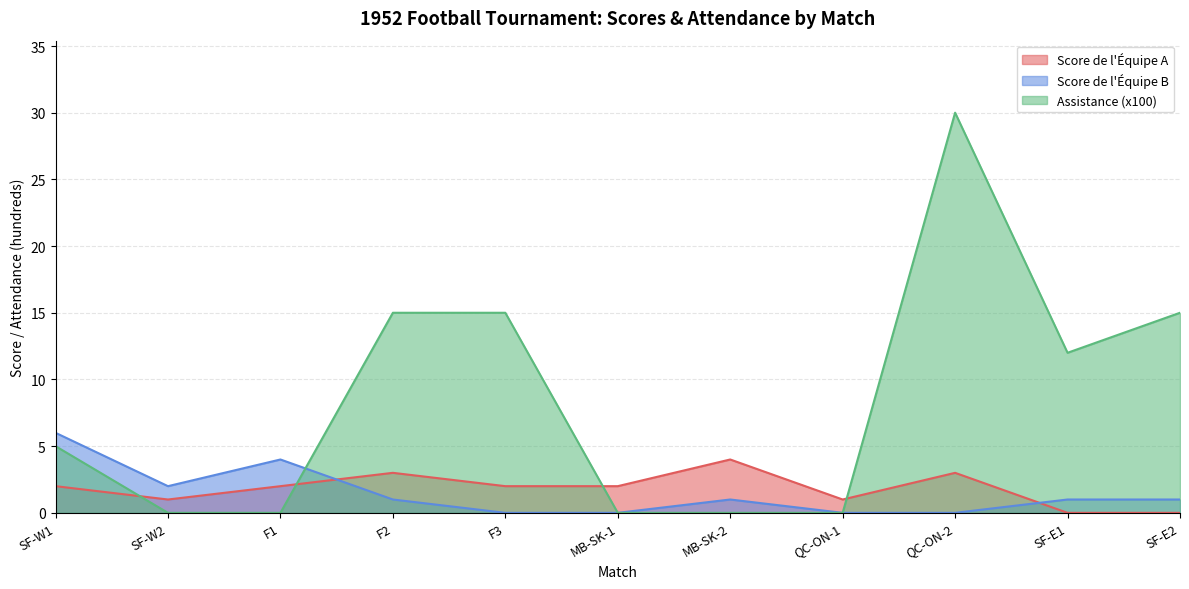

What is the label of the 11th point from the right?

SF-W1